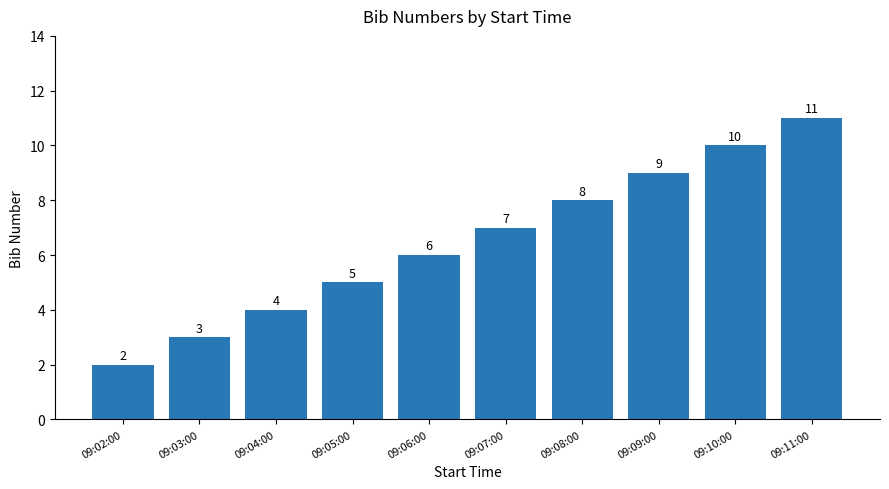

Reading left to right, extract all data points from this chart.

09:02:00=2	09:03:00=3	09:04:00=4	09:05:00=5	09:06:00=6	09:07:00=7	09:08:00=8	09:09:00=9	09:10:00=10	09:11:00=11